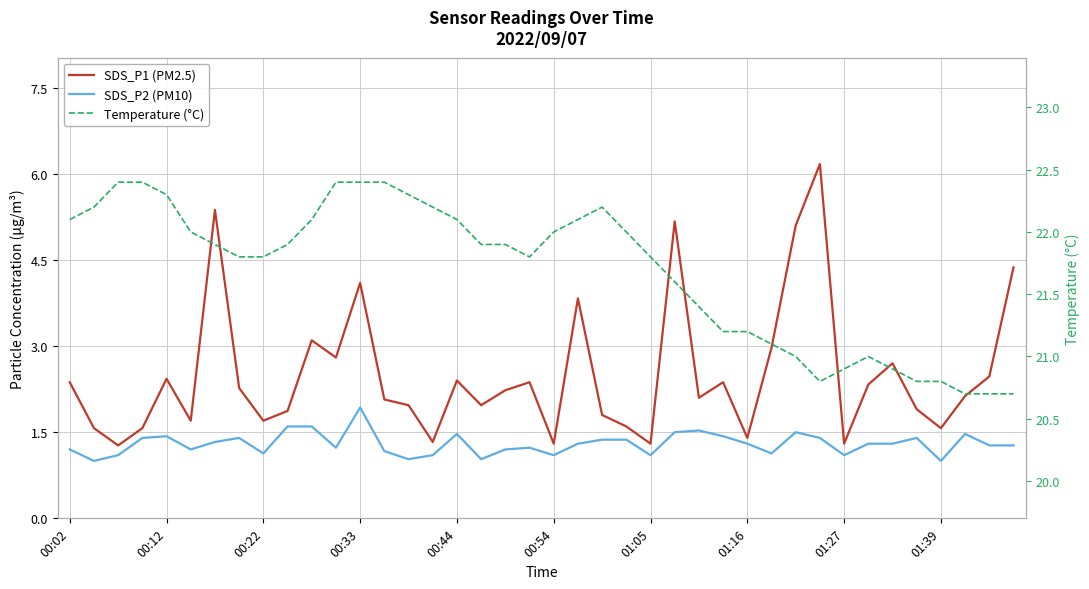

What is the difference between the second highest and minimum values in the SDS_P1 (PM2.5) series?

4.1